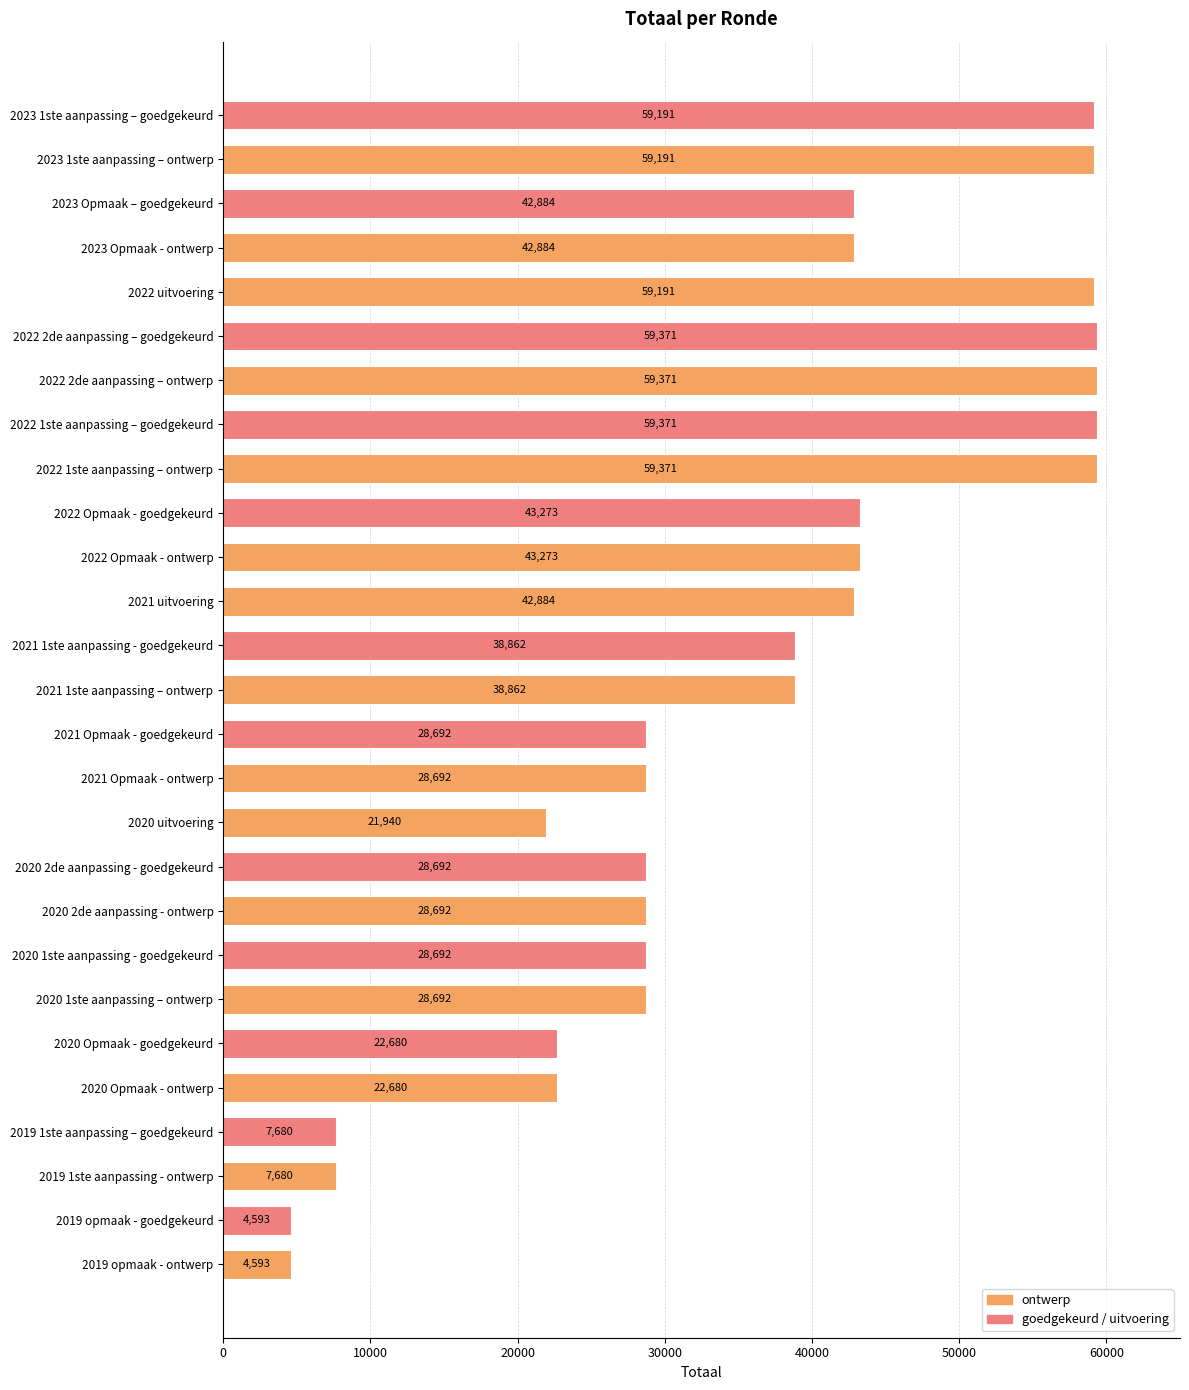

What is the label of the 23rd bar from the top?

2020 Opmaak - ontwerp